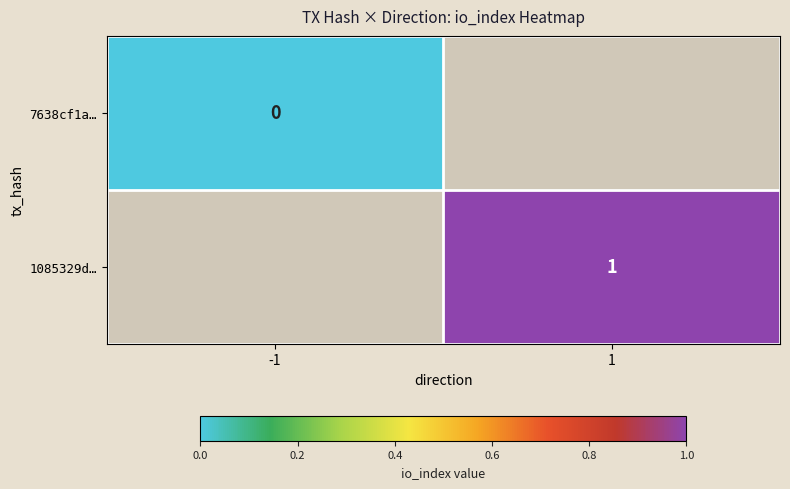

List the series in order of their overall mean, lowest first.

7638cf1a…, 1085329d…